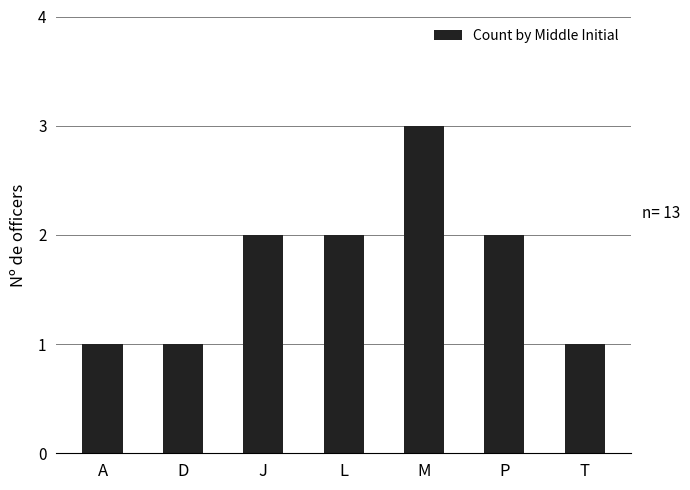

Between A and P, which is larger?

P